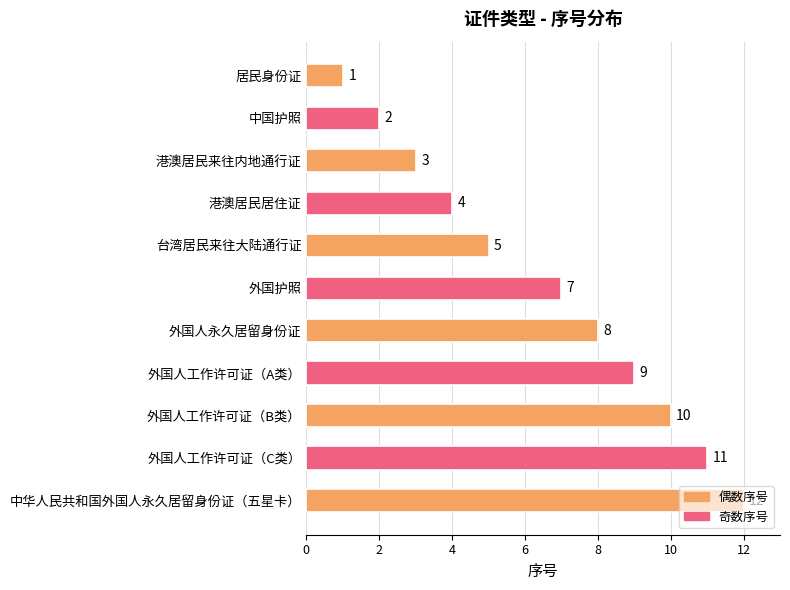

At which category does the chart reach its peak across all series?

中华人民共和国外国人永久居留身份证（五星卡）